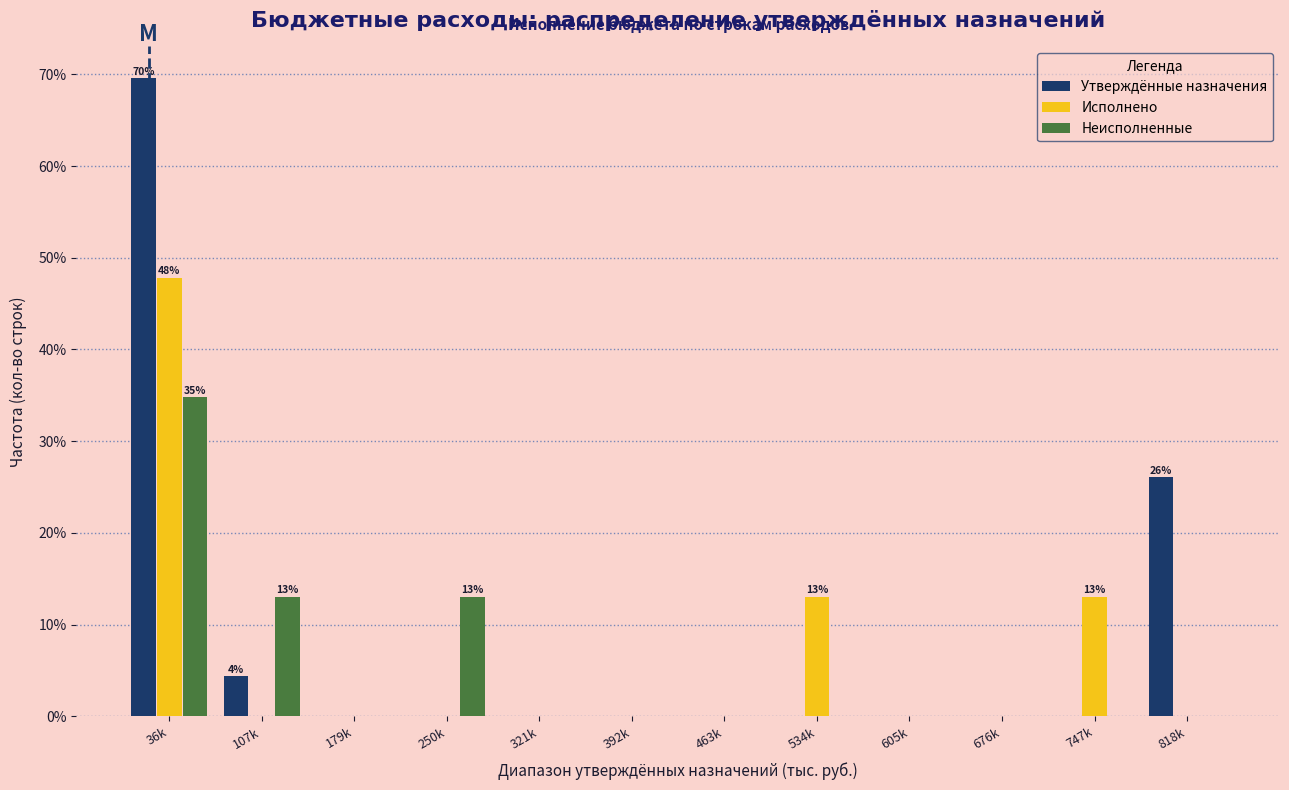

The Исполнено series shows 0.0 at 250k. True or false?

True